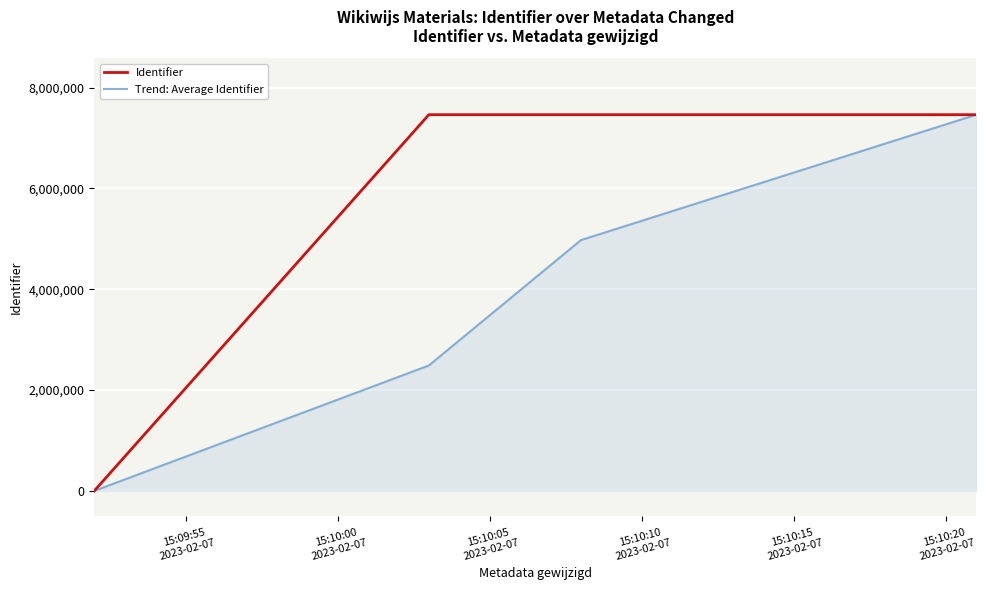

True or false: Trend: Average Identifier has more than 0 points higher than both neighbors.

False